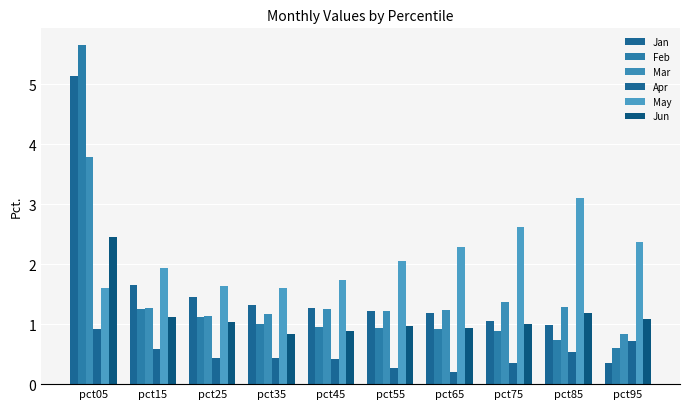

Rank the categories by May value from lowest to highest.

pct35, pct05, pct25, pct45, pct15, pct55, pct65, pct95, pct75, pct85